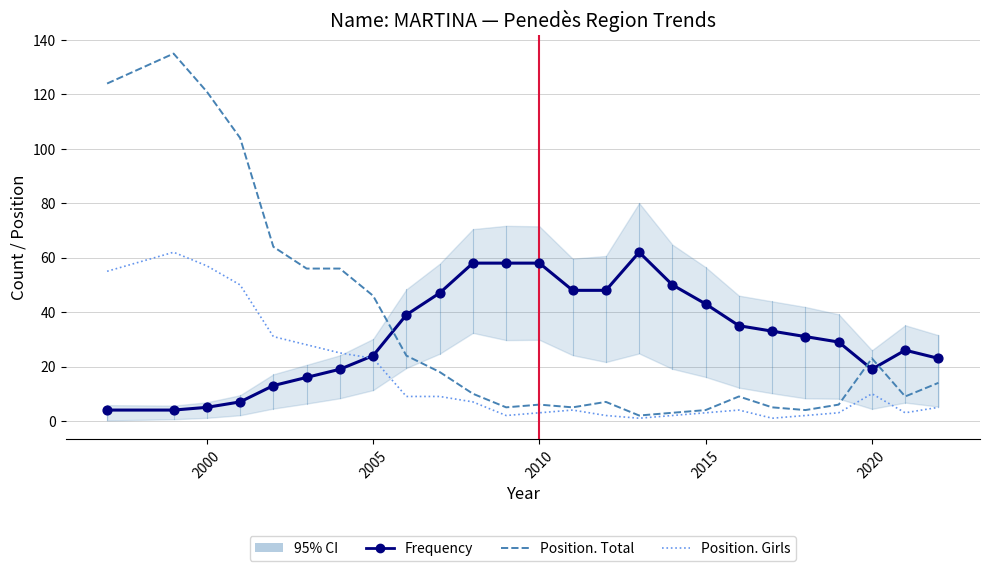

Which series reaches the maximum Y coordinate?

Position. Total